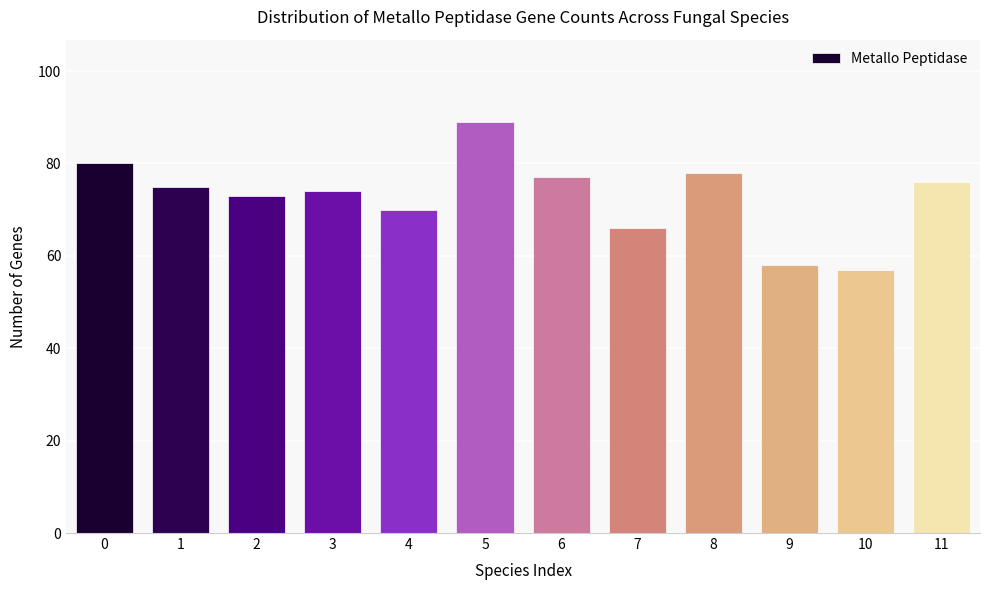

Reading right to left, list all the values displayed in this chart.

11=76	10=57	9=58	8=78	7=66	6=77	5=89	4=70	3=74	2=73	1=75	0=80